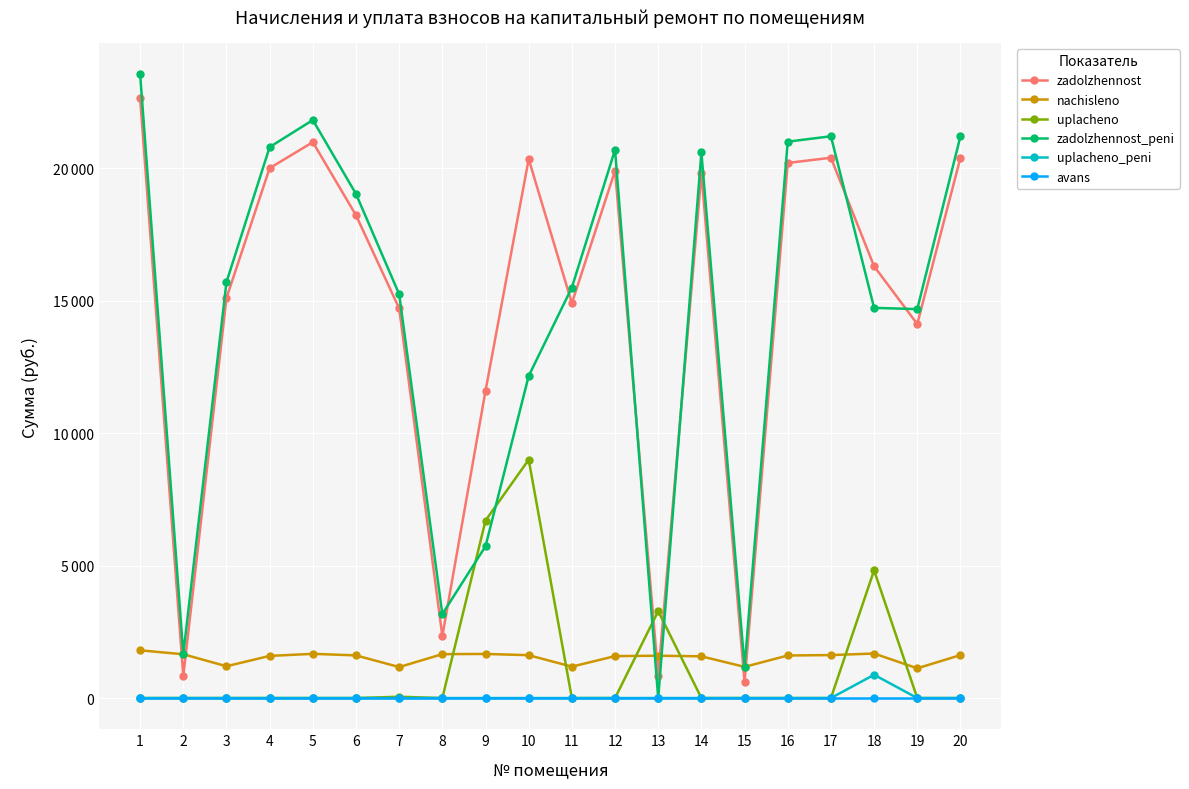

Which series has the largest range (max minus min)?

zadolzhennost_peni